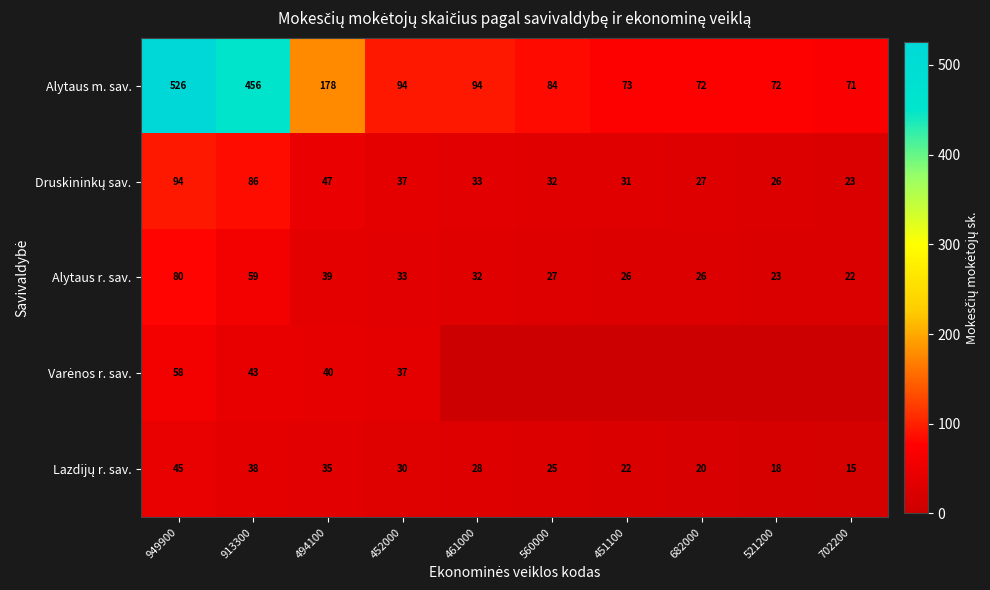

What is the difference between the maximum and minimum values in the Alytaus m. sav. series?

455